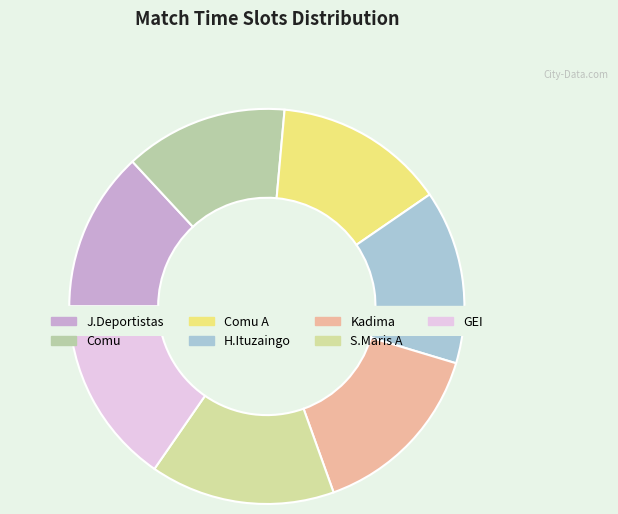

What is the smallest slice in the pie chart?

J.Deportistas